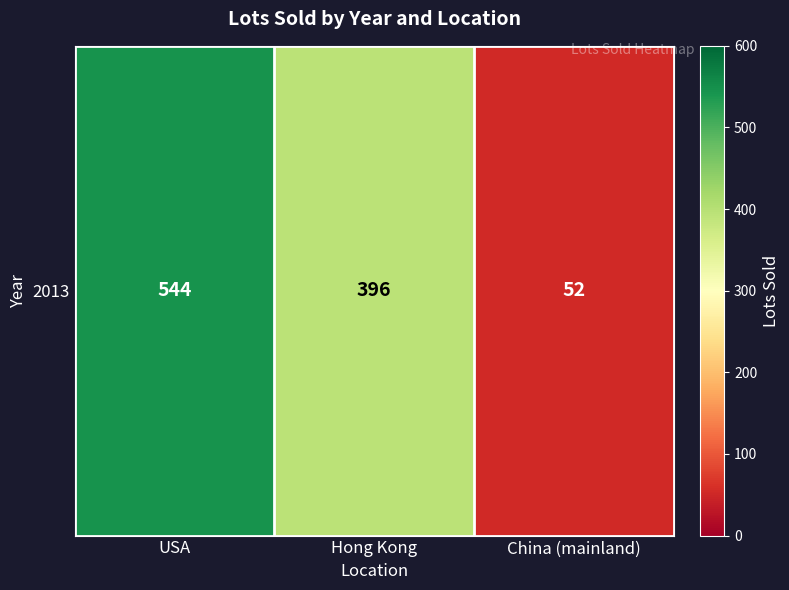

Read the value at Hong Kong.

396